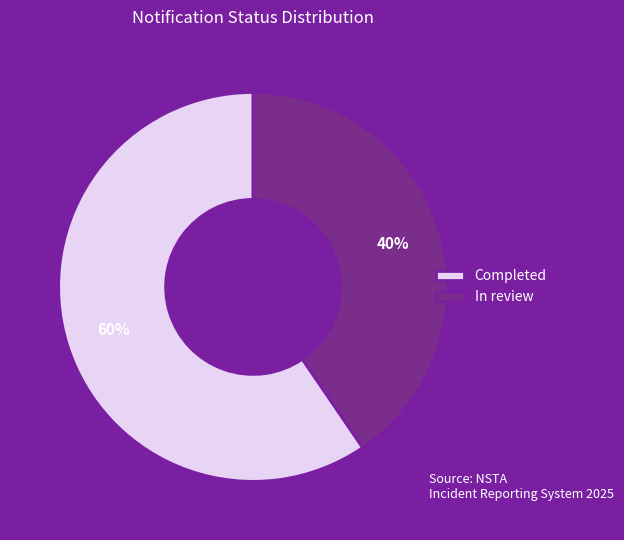

To the nearest percent, what is the average slice percentage?

50%